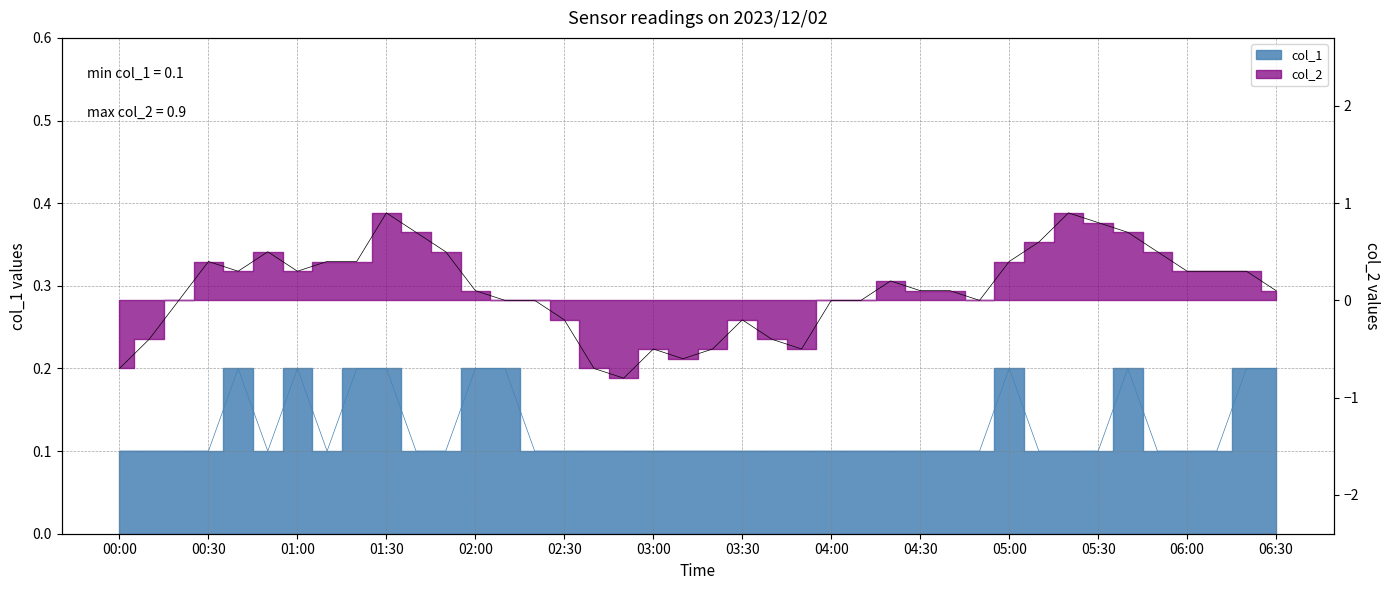

Reading right to left, list all the values displayed in this chart.

col_1: 0.2	0.2	0.1	0.1	0.1	0.2	0.1	0.1	0.1	0.2	0.1	0.1	0.1	0.1	0.1	0.1	0.1	0.1	0.1	0.1	0.1	0.1	0.1	0.1	0.1	0.1	0.2	0.2	0.1	0.1	0.2	0.2	0.1	0.2	0.1	0.2	0.1	0.1	0.1	0.1
col_2: 0.1	0.3	0.3	0.3	0.5	0.7	0.8	0.9	0.6	0.4	0.0	0.1	0.1	0.2	0.0	0.0	-0.5	-0.4	-0.2	-0.5	-0.6	-0.5	-0.8	-0.7	-0.2	0.0	0.0	0.1	0.5	0.7	0.9	0.4	0.4	0.3	0.5	0.3	0.4	0.0	-0.4	-0.7